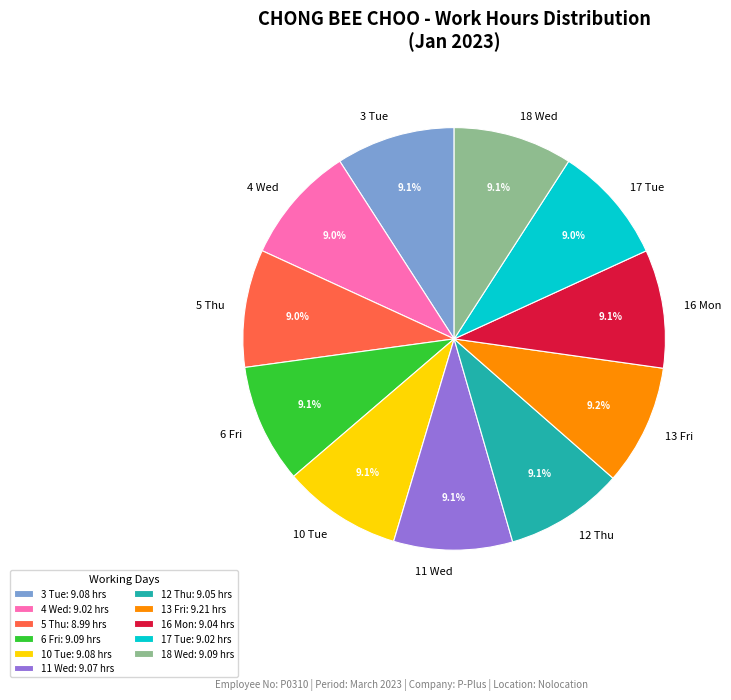

Is there a majority slice in this chart?

No